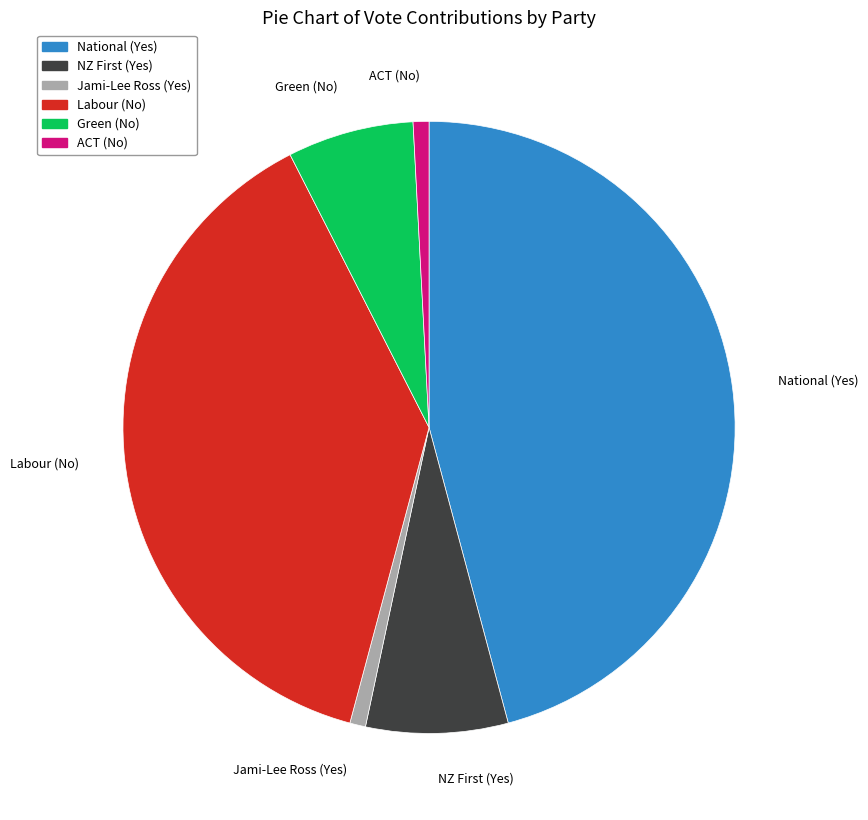

Which slice is the largest?

National (Yes)